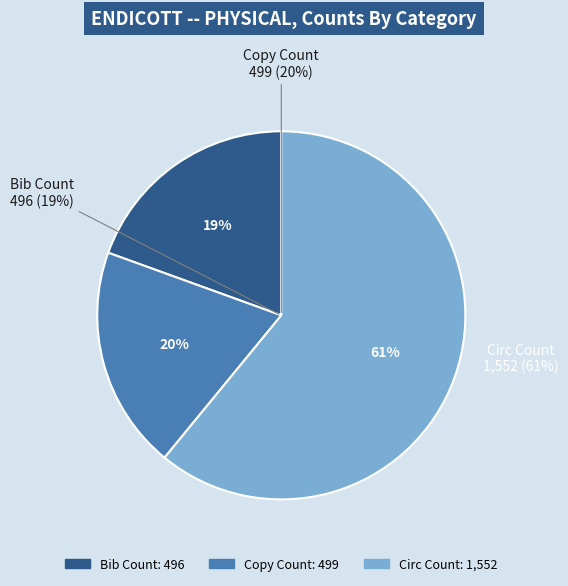

The Circ Count slice represents 61% of the pie. True or false?

True